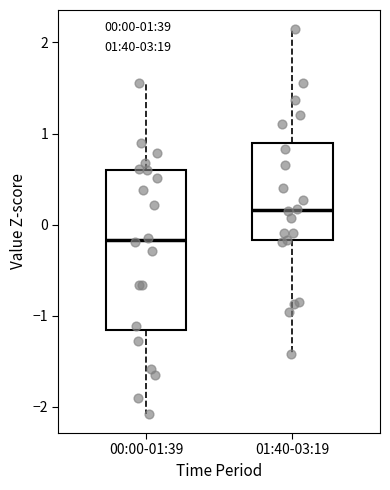

Comparing the boxes themselves (not the whiskers), which one is the tallest?

00:00-01:39